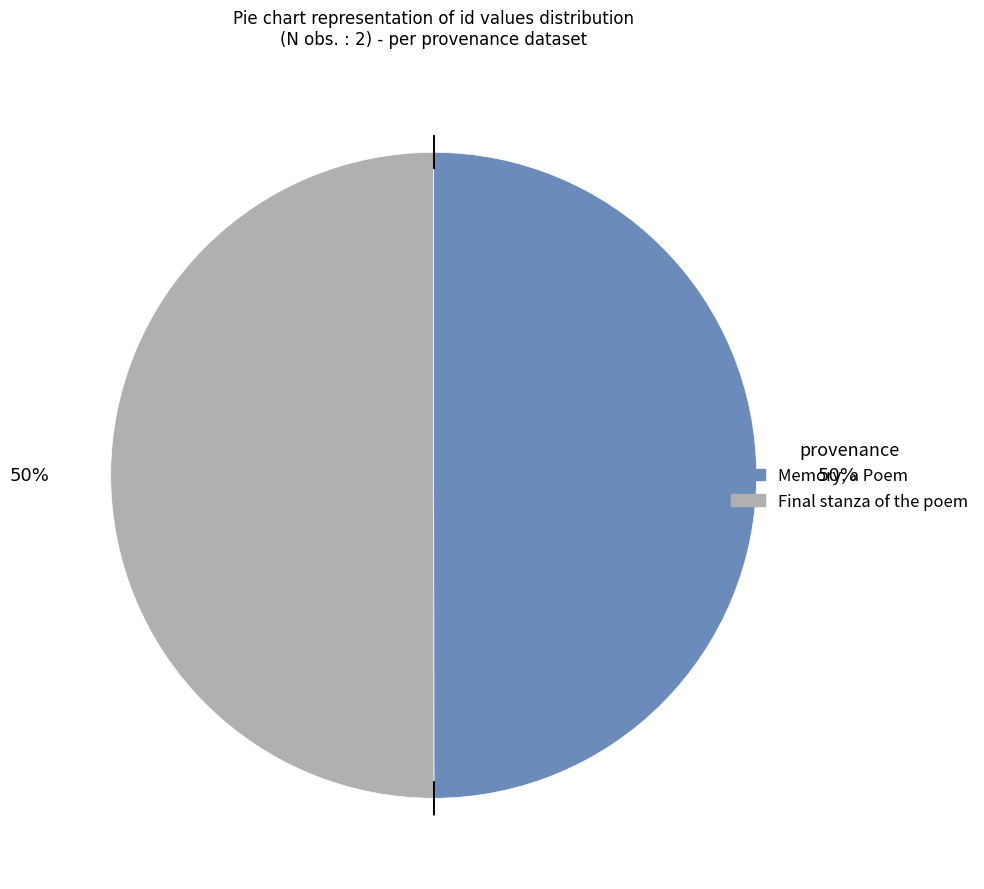

Approximately how many times larger is the value at Final stanza of the poem compared to Memory, a Poem?

1.0